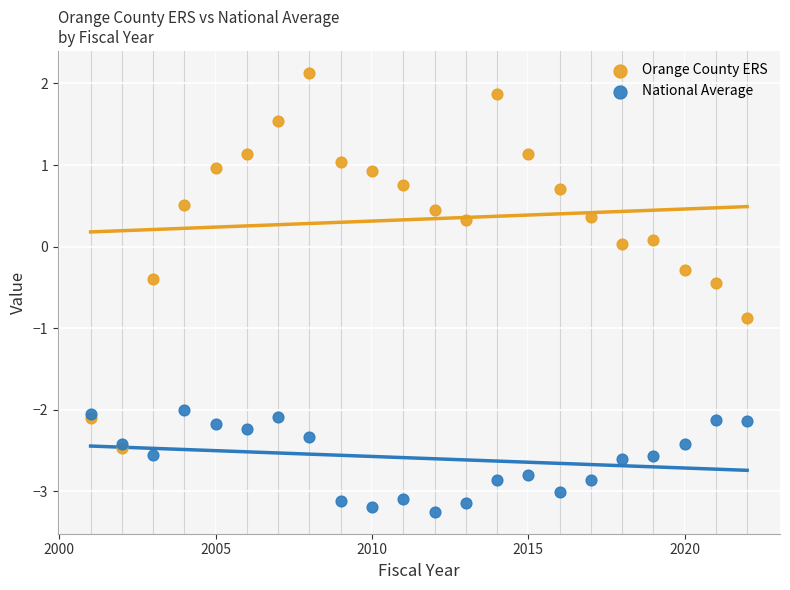

Which series contains the lowest Y value?

National Average